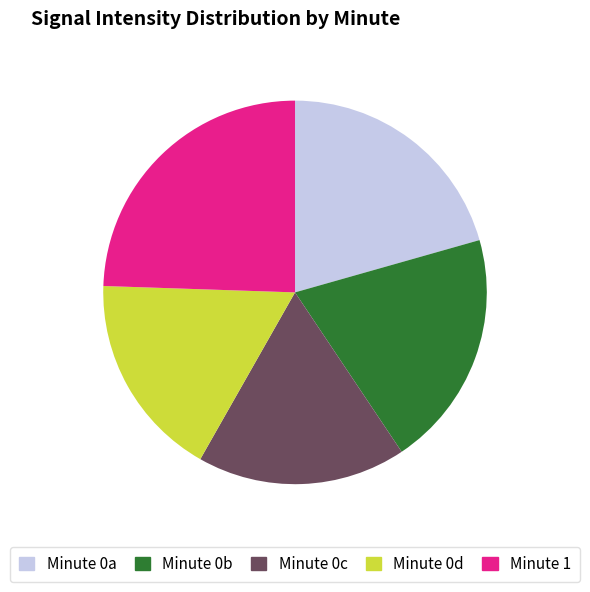

Which category has the biggest portion of the pie?

Minute 1